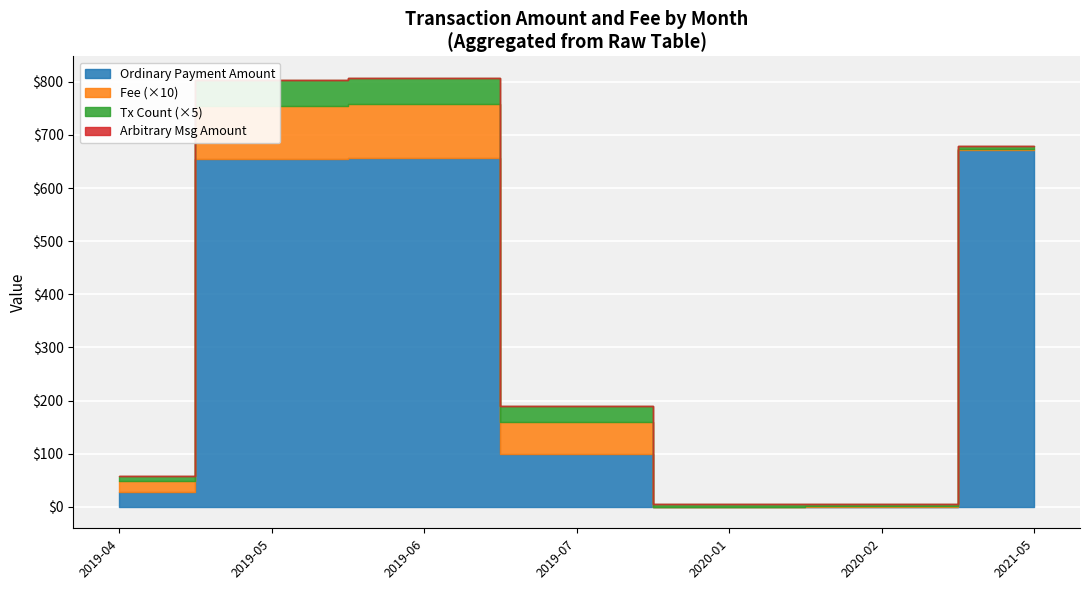

What is the label of the 7th point from the left?

2021-05